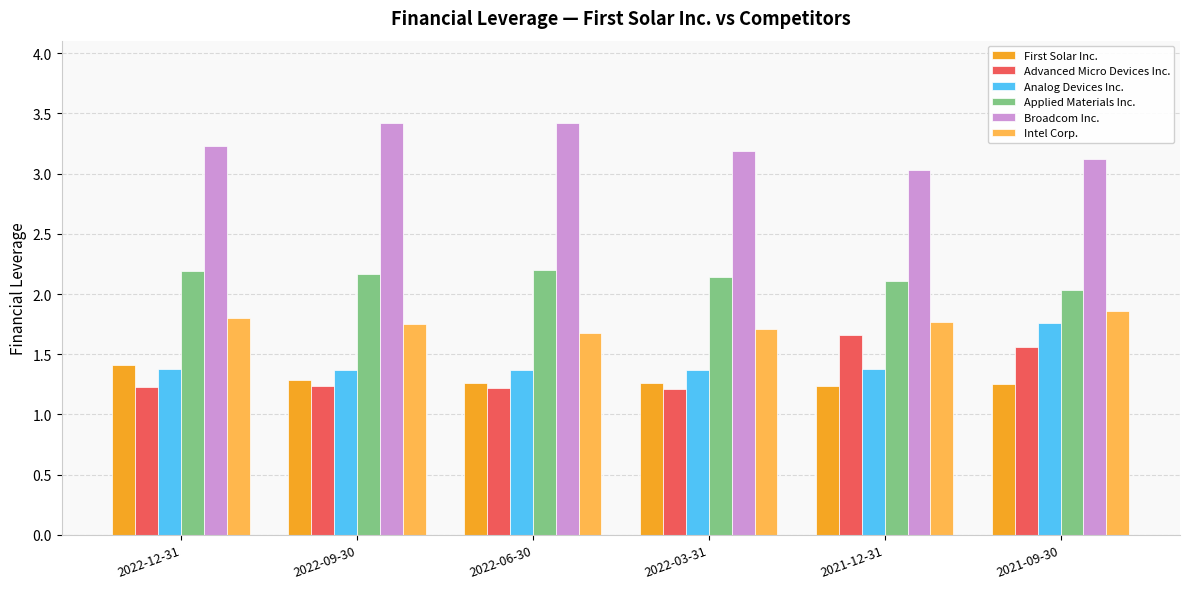

What position from the right is 2021-09-30?

1